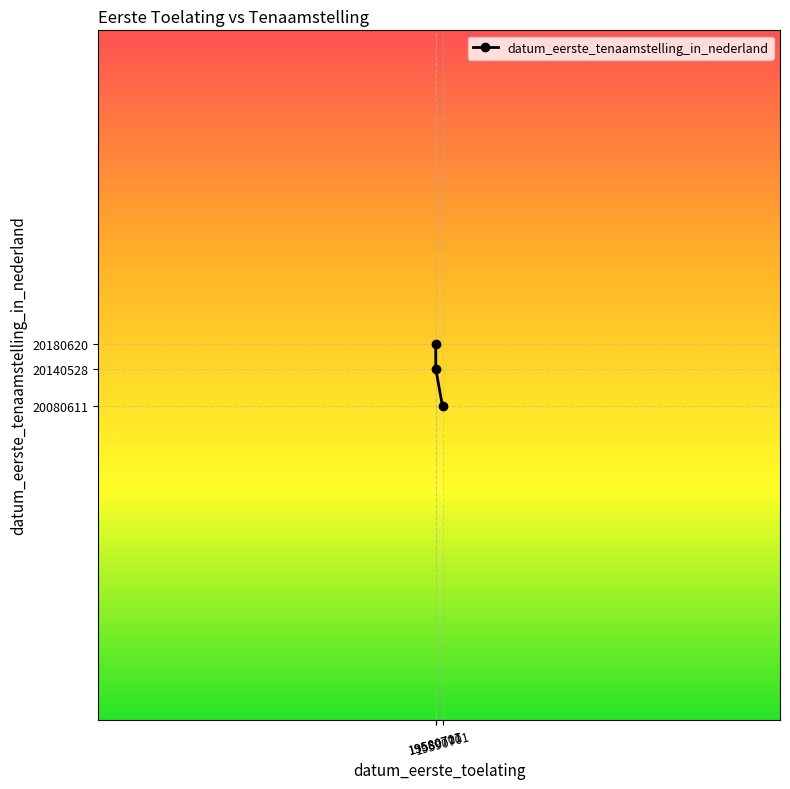

Rank the categories by value from lowest to highest.

19590701, 19580701, 19580717